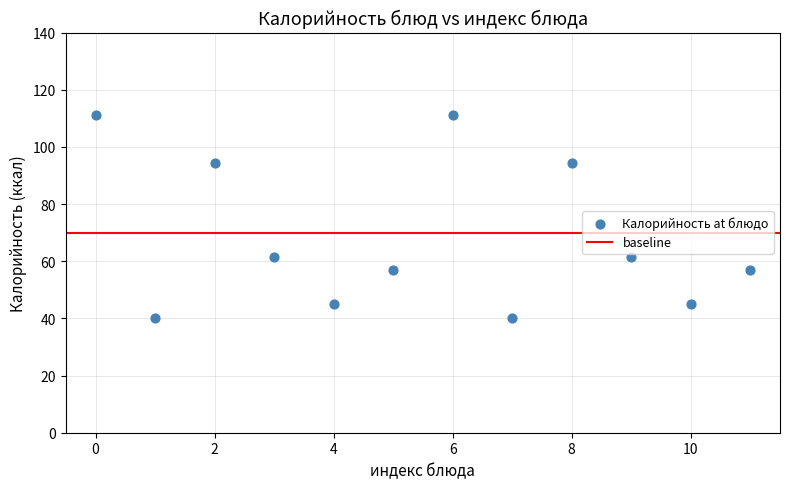

What is the average Y value?

68.2